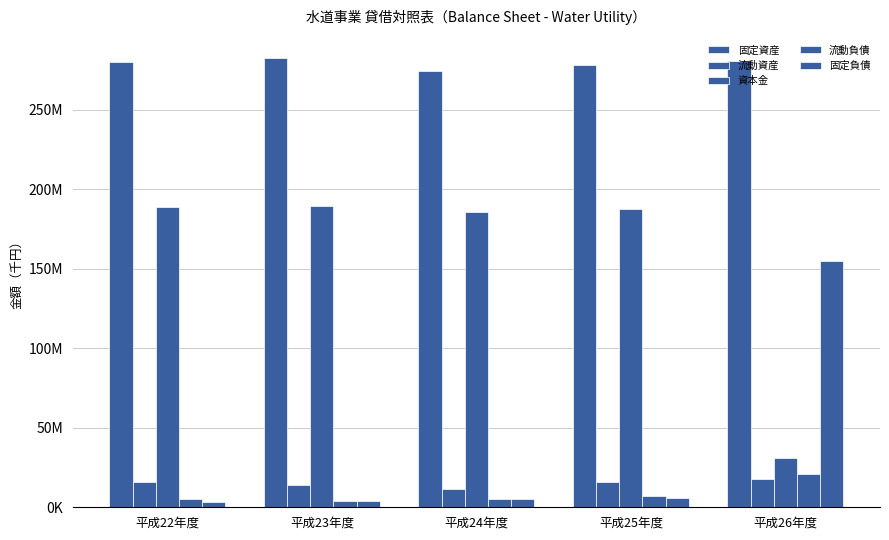

What position from the left is 平成24年度?

3